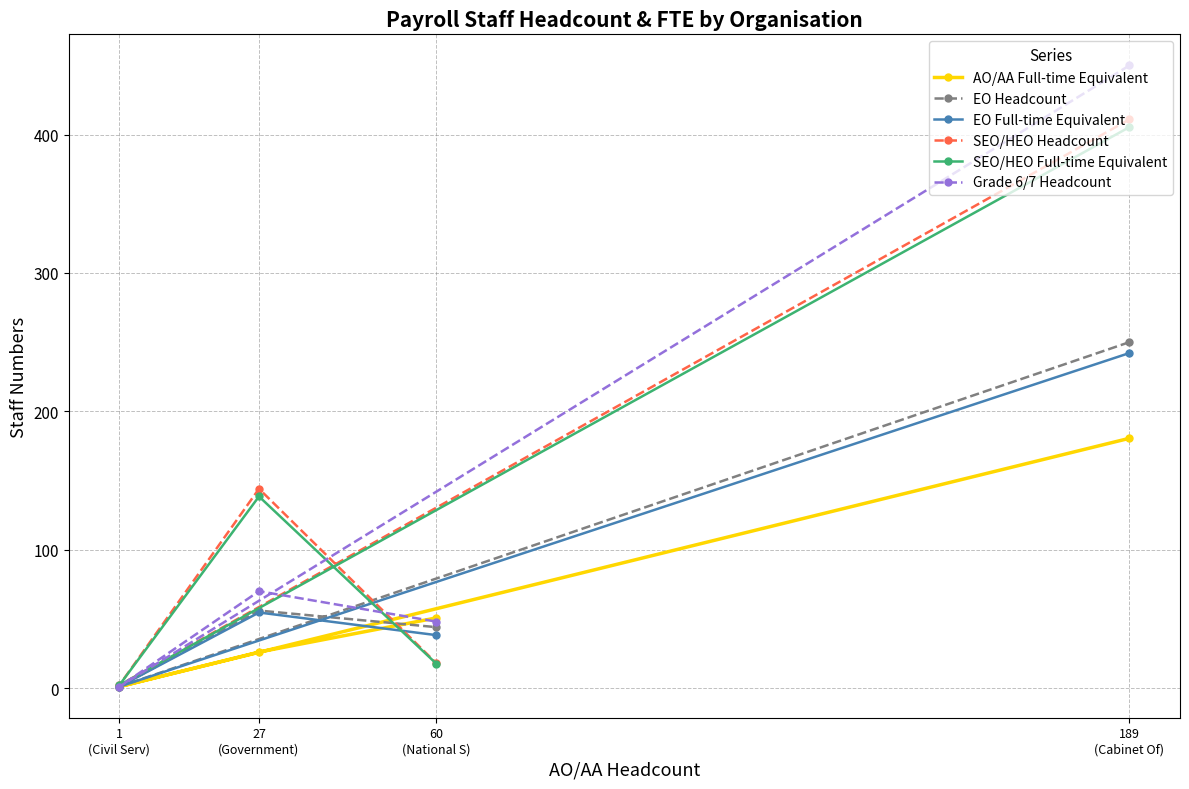

Where is the first local minimum for AO/AA Full-time Equivalent?

1
(Civil Serv)